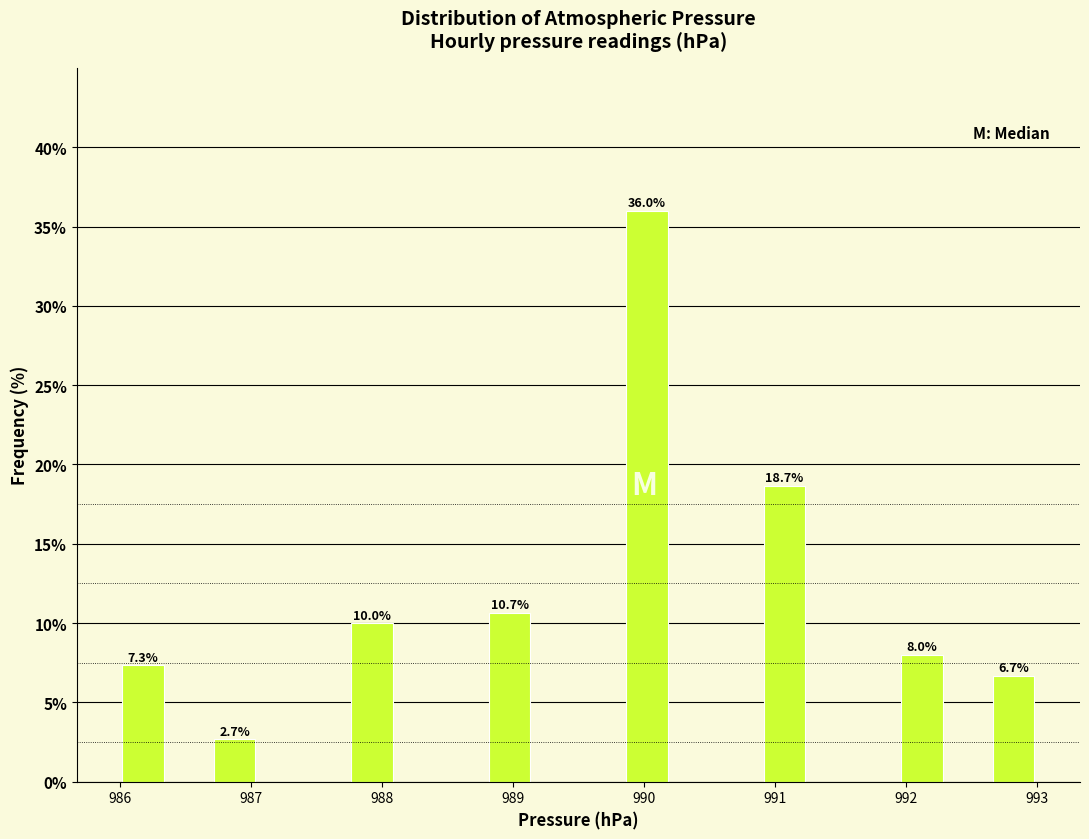

Read against the x-axis, roughly where is the centre of the tallest bar?

990.0